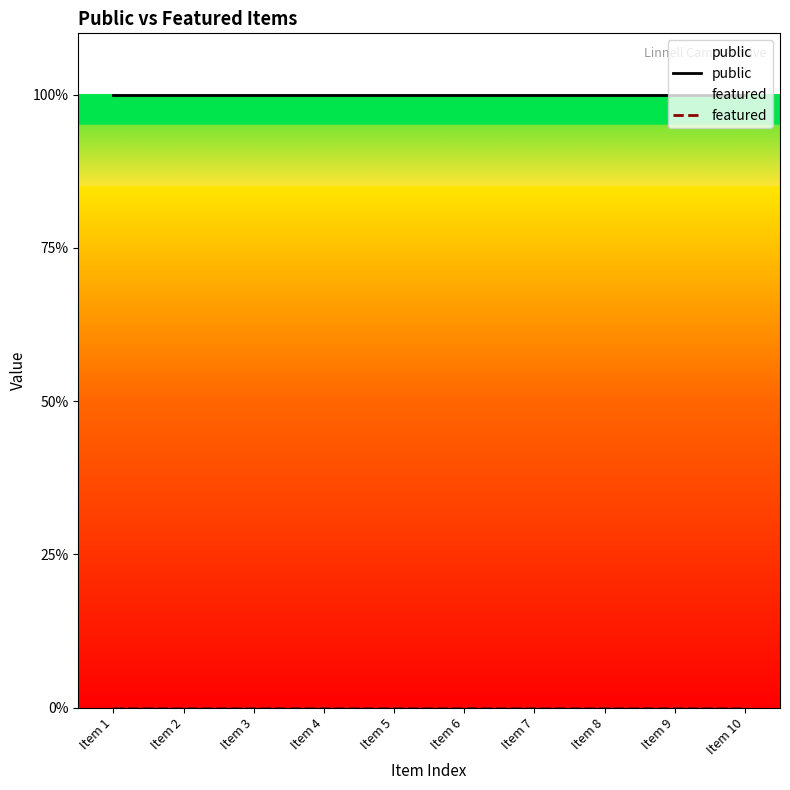

True or false: featured and public cross at least once.

False